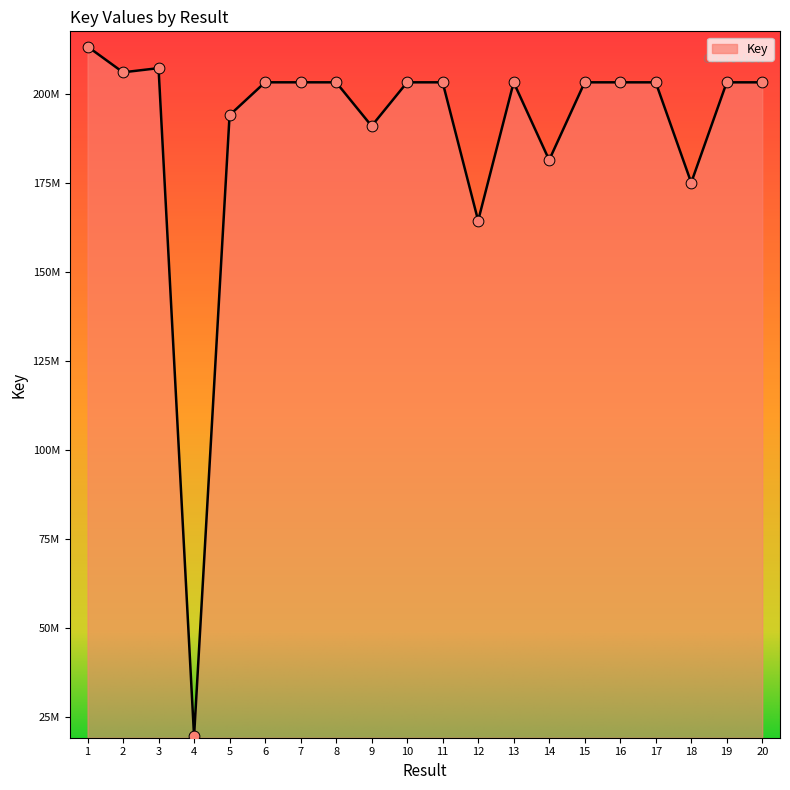

Approximately how many times larger is the value at 16 compared to 13?

1.0